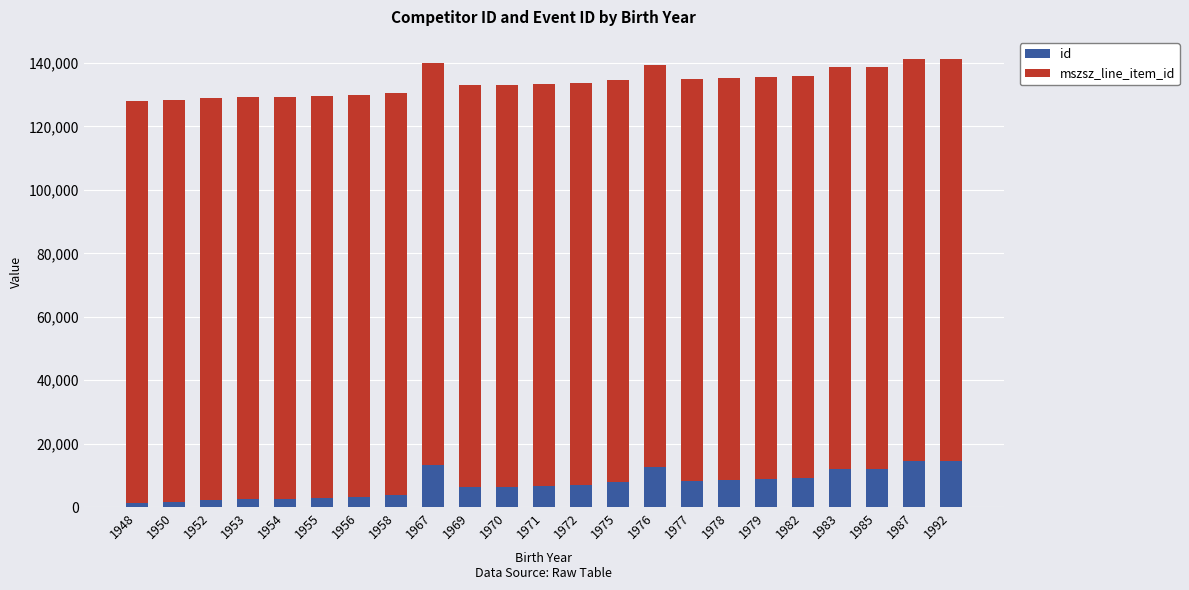

What is the average value of the id series?

7271